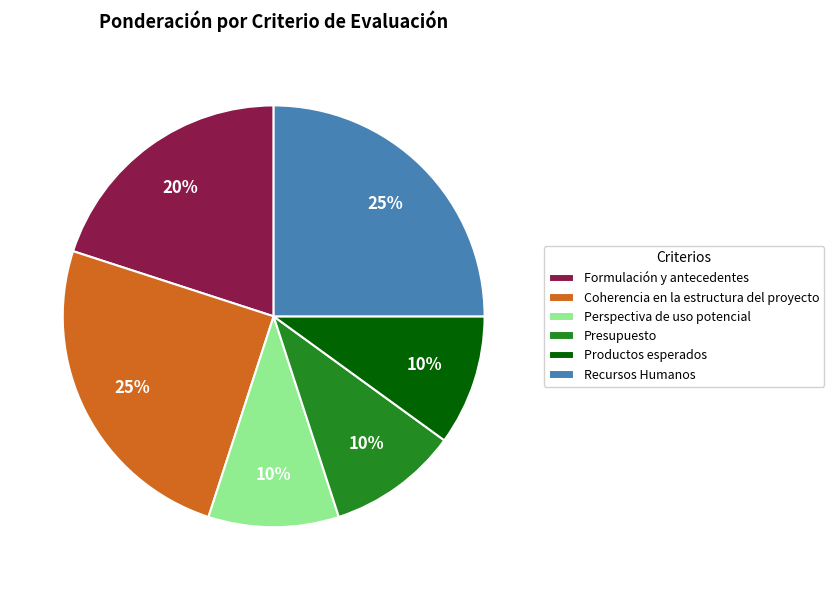

Is there any slice that represents more than half of the pie?

No